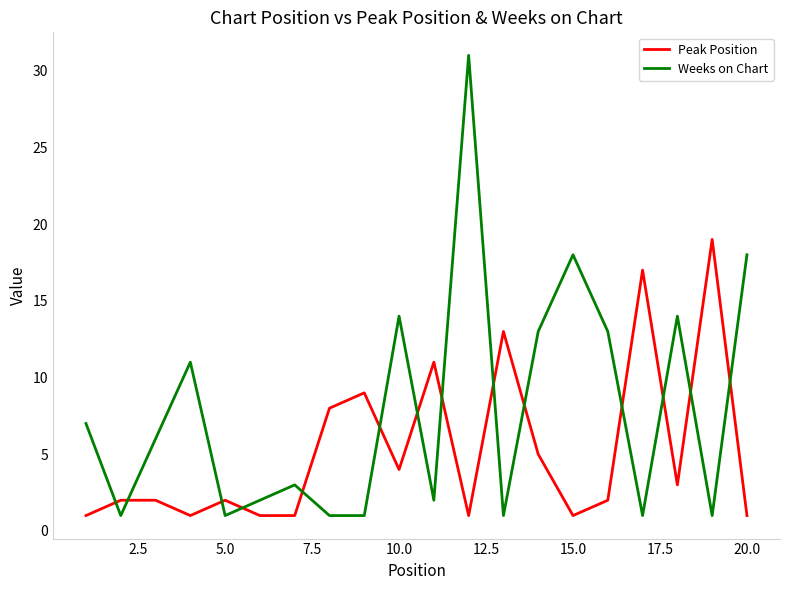

Which series has the widest spread of values?

Weeks on Chart